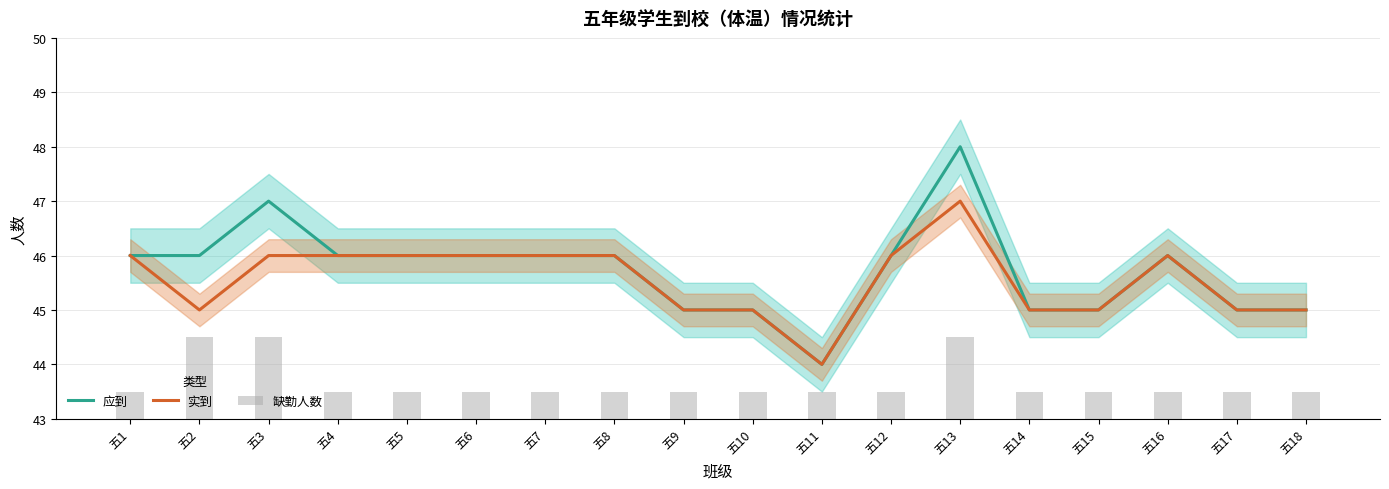

How many series are shown in this chart?

3